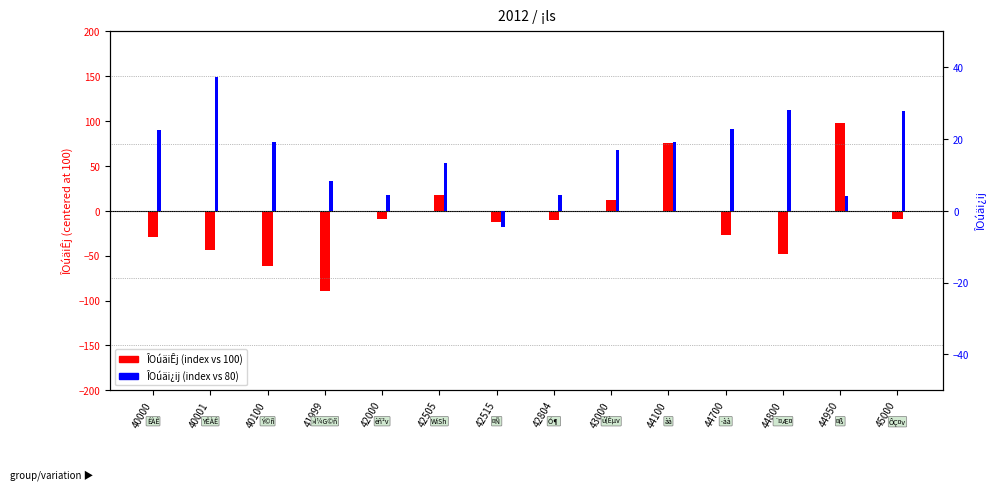

At which category does the chart reach its minimum across all series?

41999